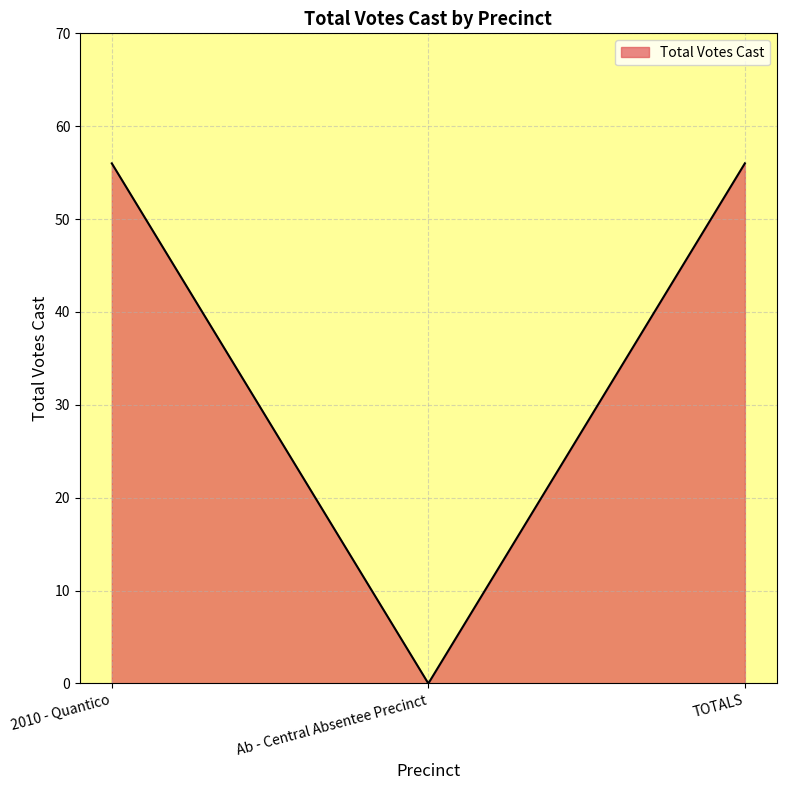

What is the change in value from Ab - Central Absentee Precinct to TOTALS?

+56